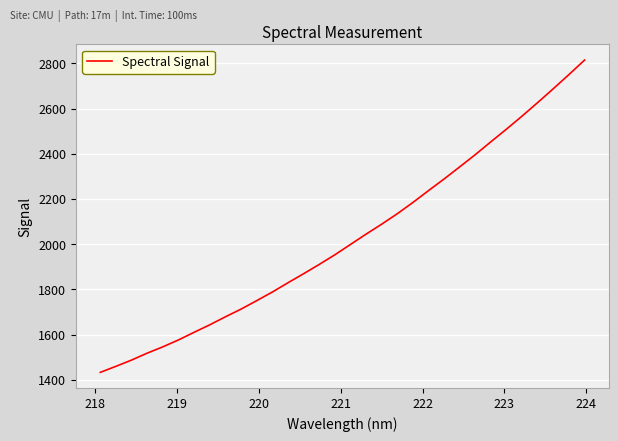

What is the difference between the maximum and minimum values?

1381.3